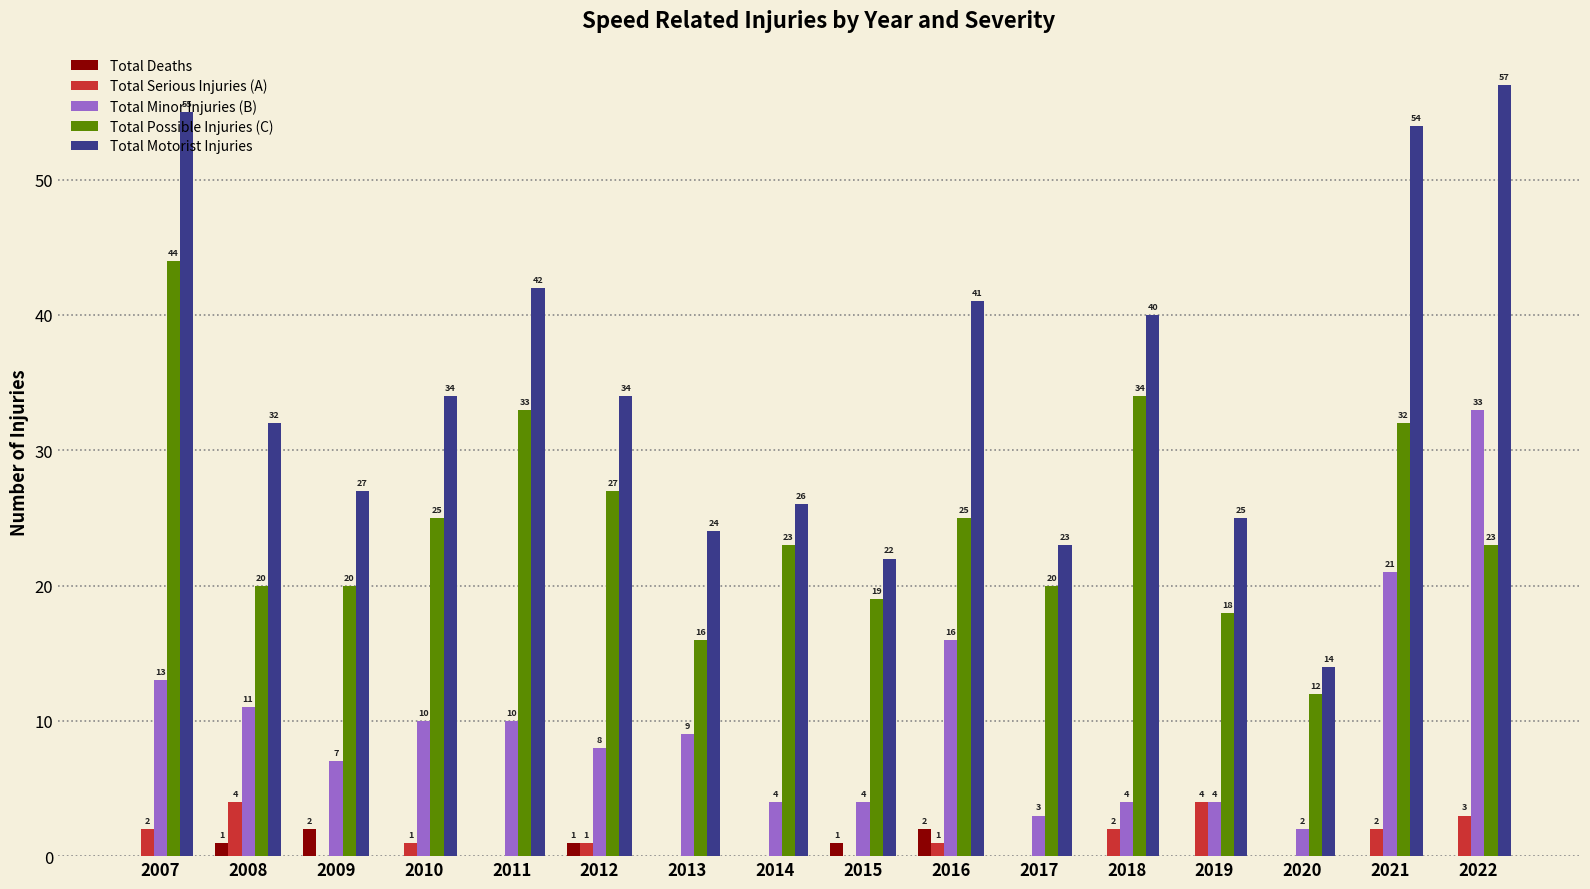

At which label does Total Possible Injuries (C) reach its peak?

2007